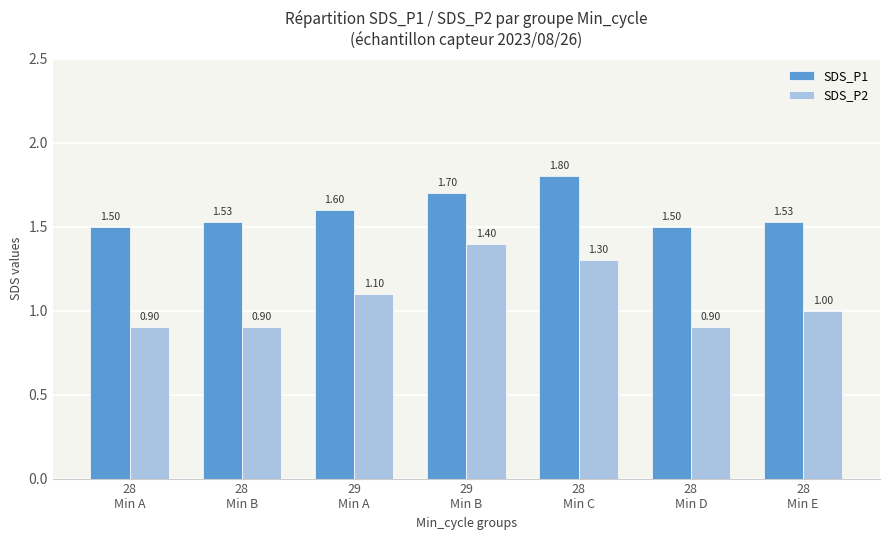

List the series in order of their peak value, highest first.

SDS_P1, SDS_P2